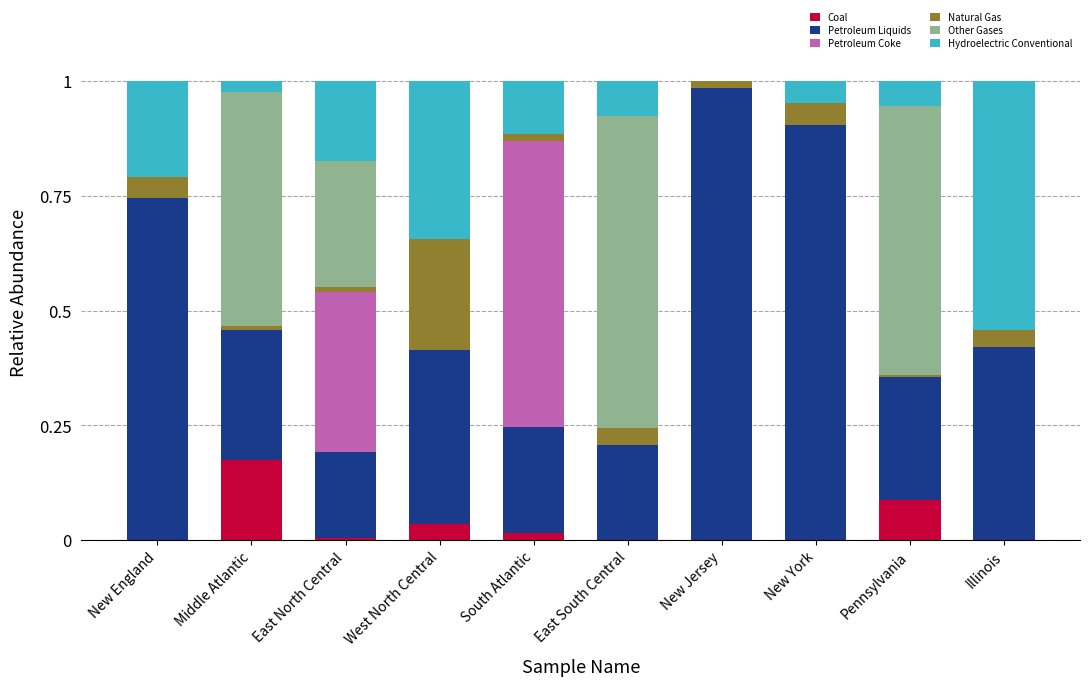

The Coal series shows 0.0 at New England. True or false?

True